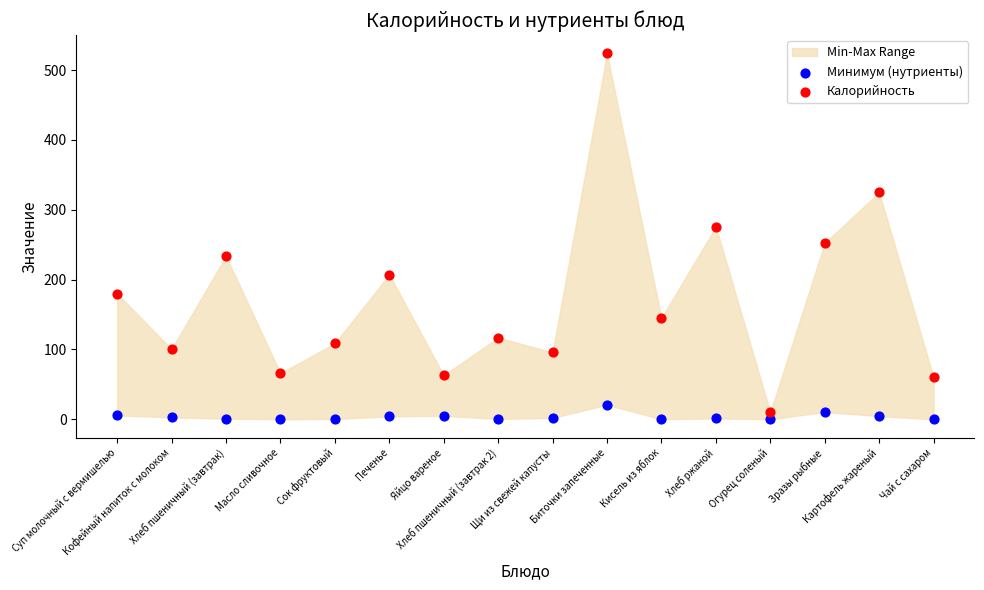

Which series has the largest Y range (max minus min)?

Калорийность